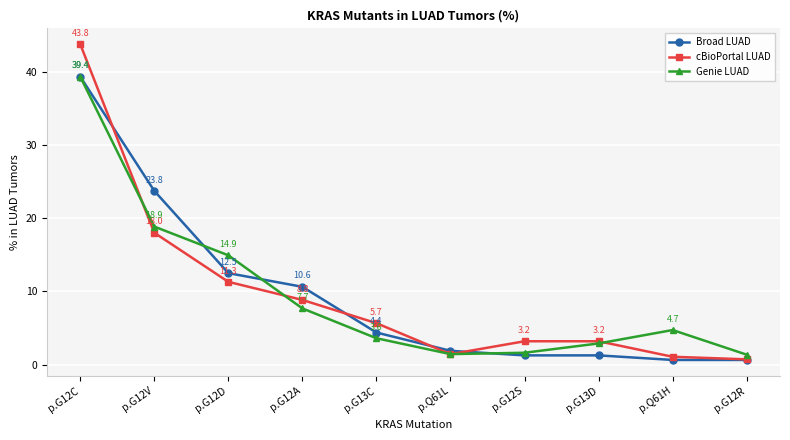

How many distinct data groups are displayed?

3